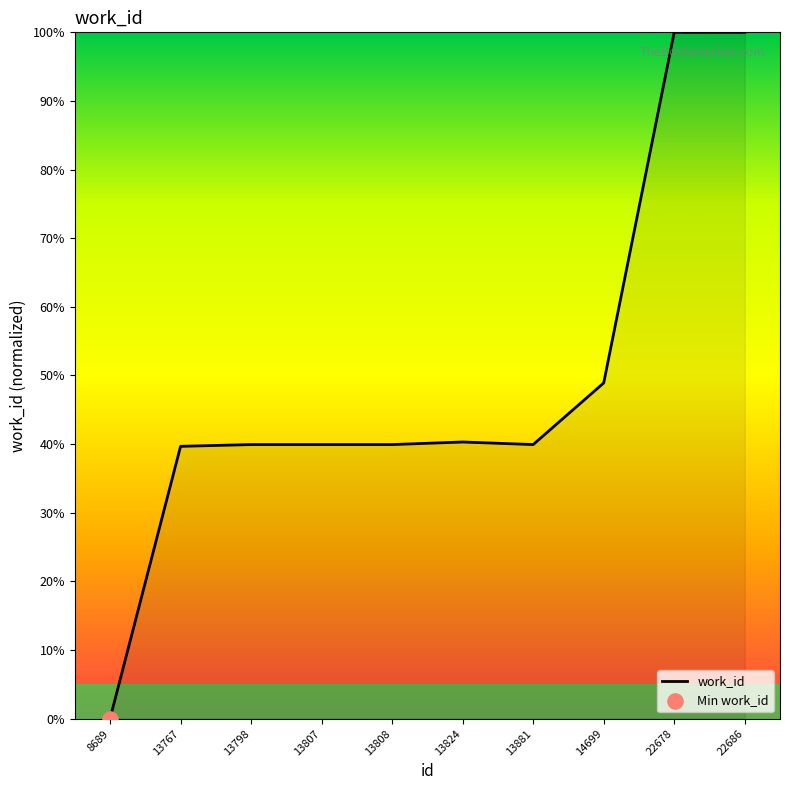

What is the change in value from 13767 to 22686?

+60.3